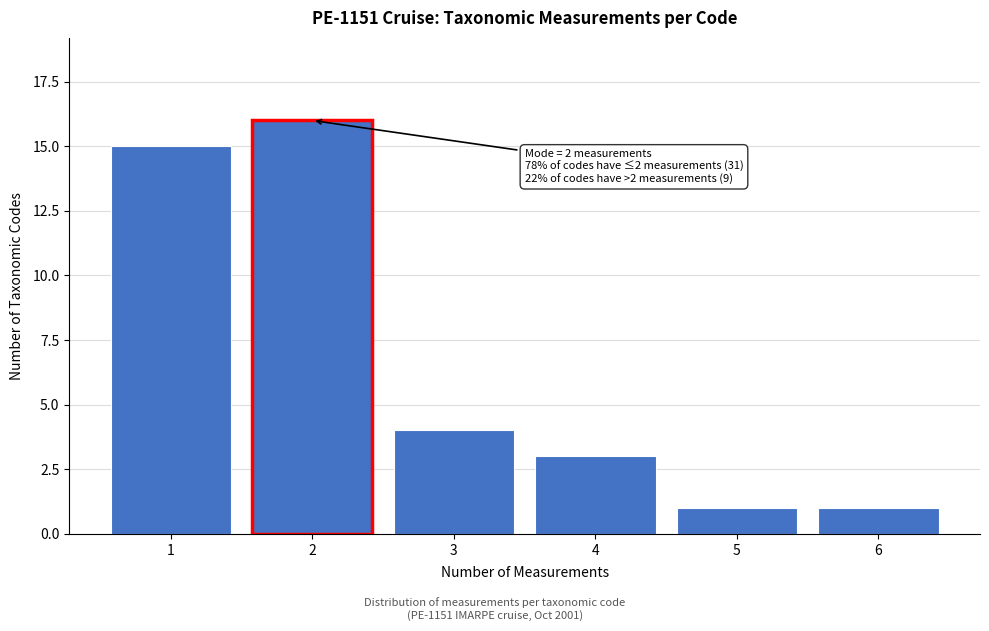

Reading left to right, transcribe all the data shown in this chart.

15	16	4	3	1	1